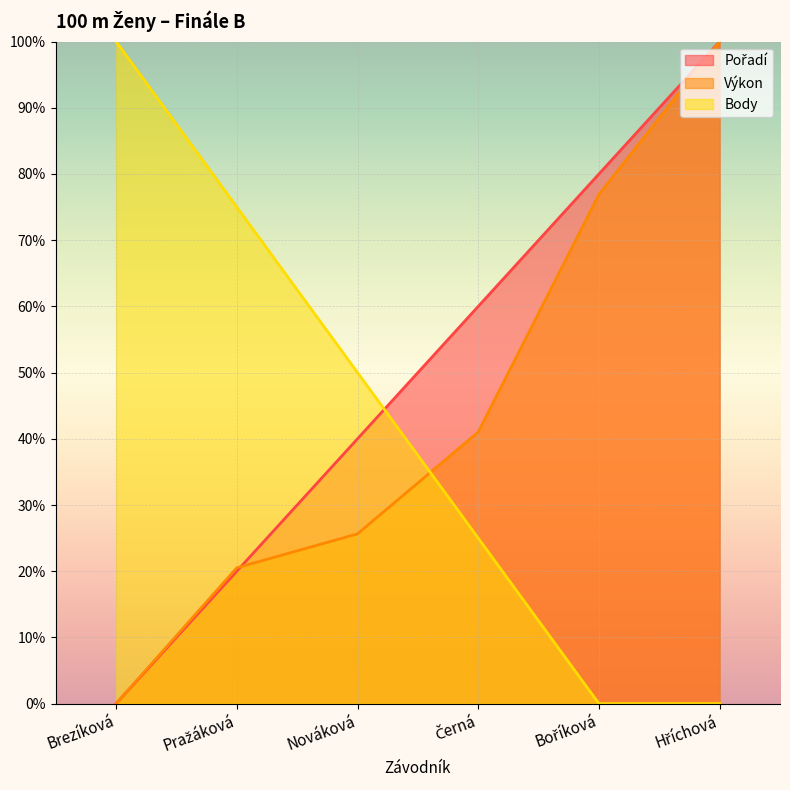

Reading left to right, what are all the values shown in this chart?

Pořadí: 0.0	20.0	40.0	60.0	80.0	100.0
Výkon: 0.0	20.5	25.6	41.0	76.9	100.0
Body: 100.0	75.0	50.0	25.0	0.0	0.0